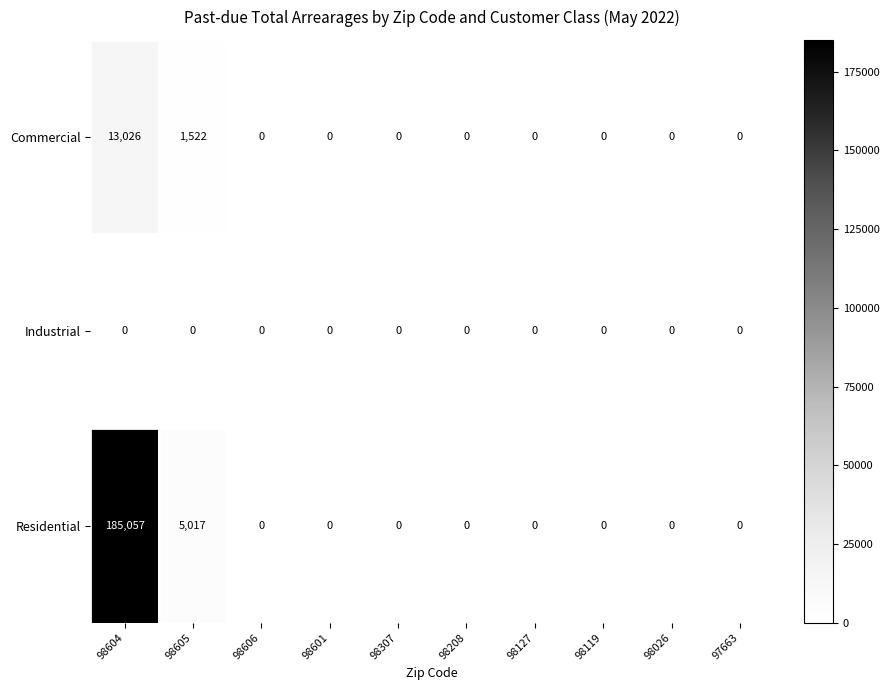

At how many categories does at least one series exceed 167965?

1